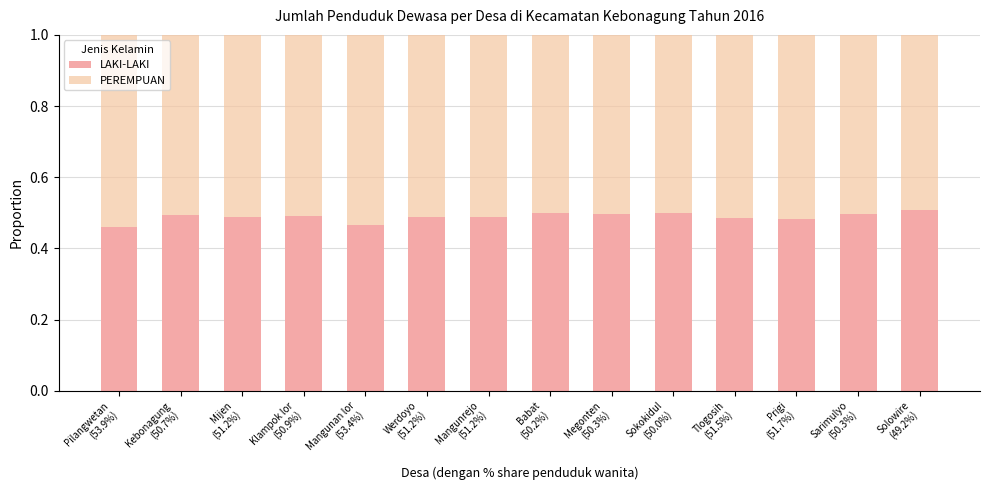

Count the number of categories in the chart.

14